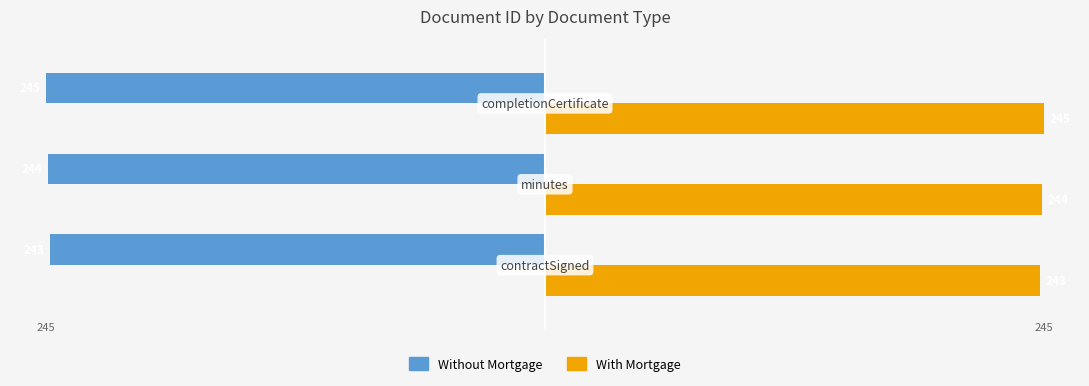

What are all the series names shown in the legend?

Without Mortgage, With Mortgage